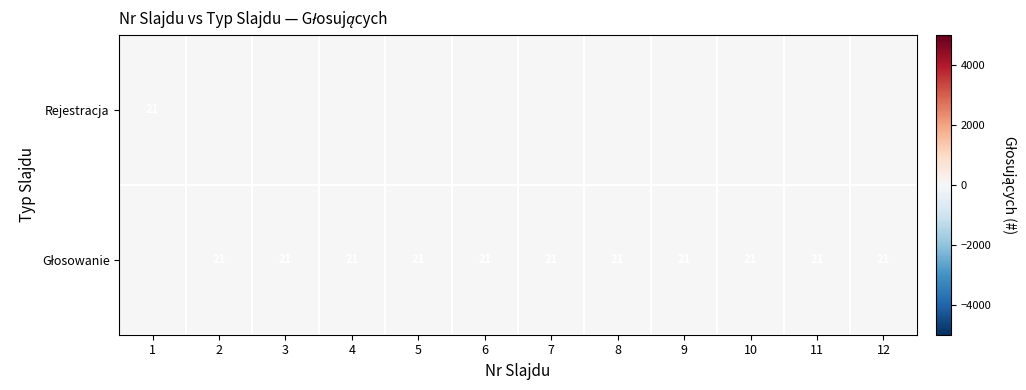

At which category is the sum across all series the highest?

1